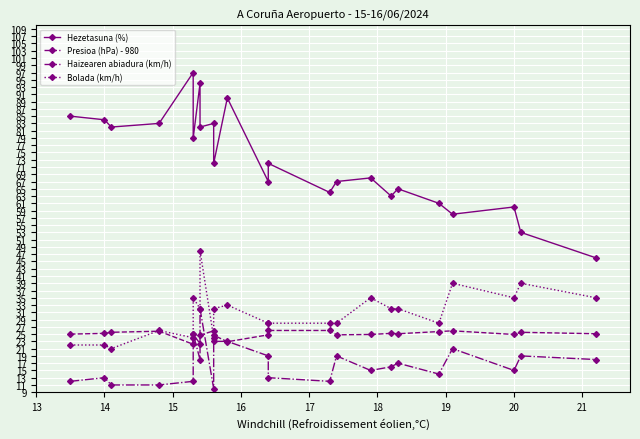

What is the difference between the second highest and minimum values in the Bolada (km/h) series?

18.0